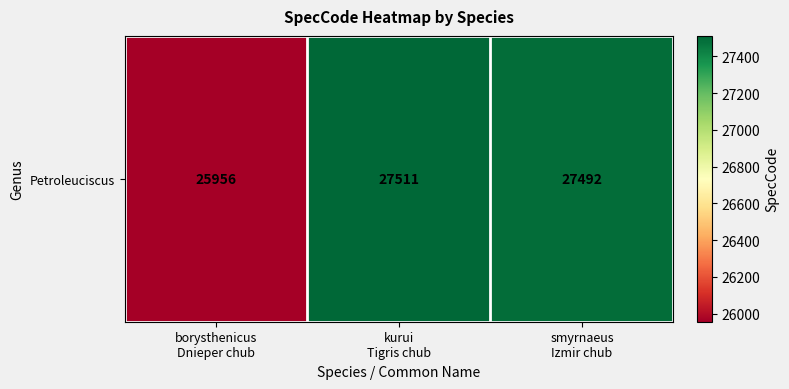

The value at kurui
Tigris chub is 15307. True or false?

False